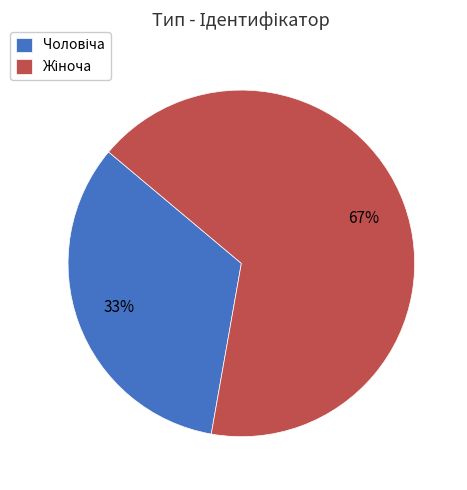

To the nearest percent, what is the average slice percentage?

50%